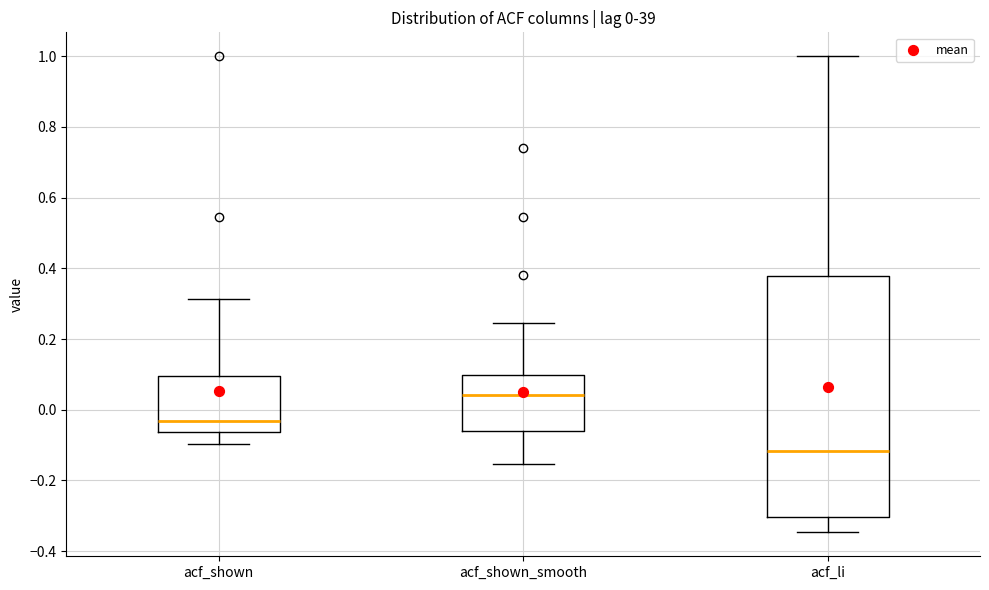

Comparing the boxes themselves (not the whiskers), which one is the tallest?

acf_li